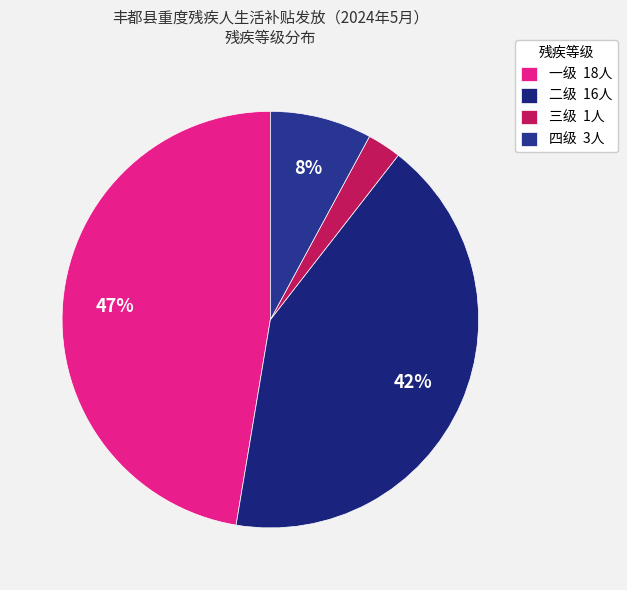

Is 一级 the majority of the pie?

No